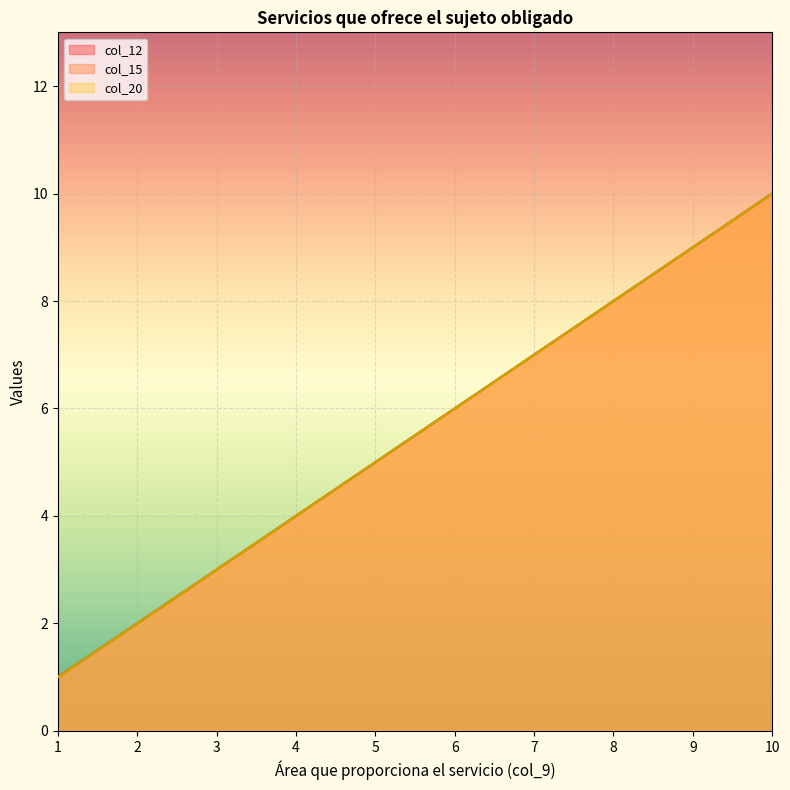

The value of col_12 at 1 is 1. True or false?

False